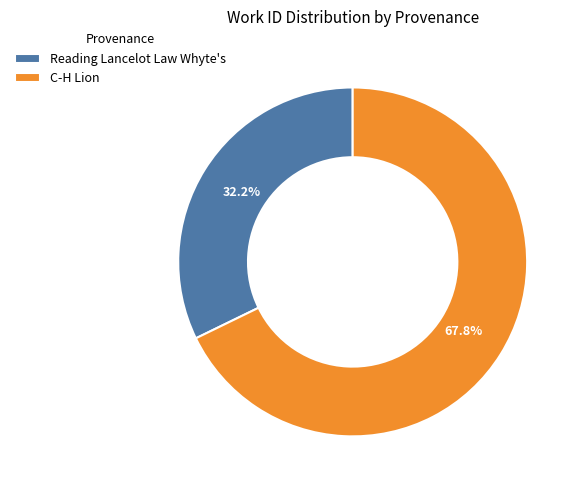

Which slice is the smallest?

Reading Lancelot Law Whyte's